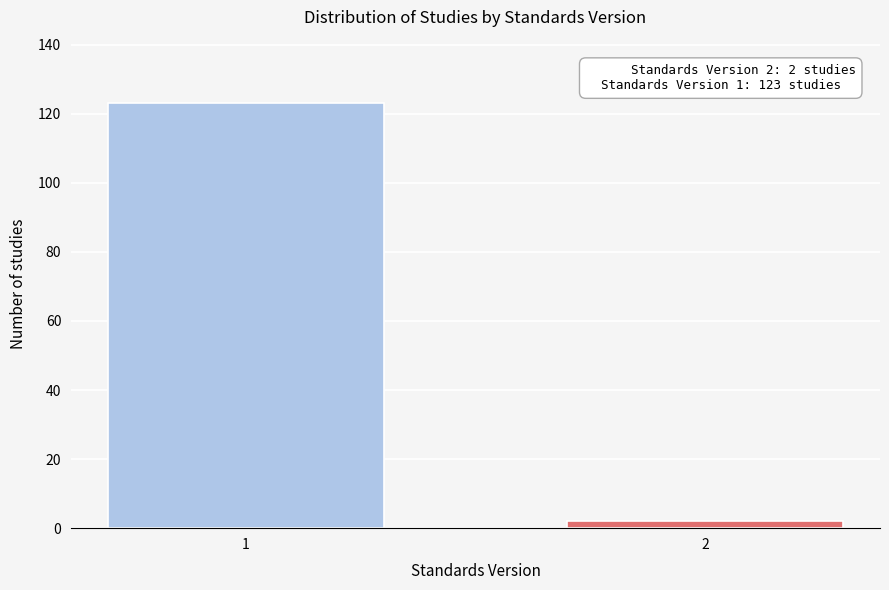

Reading left to right, extract all data points from this chart.

1=123	2=2